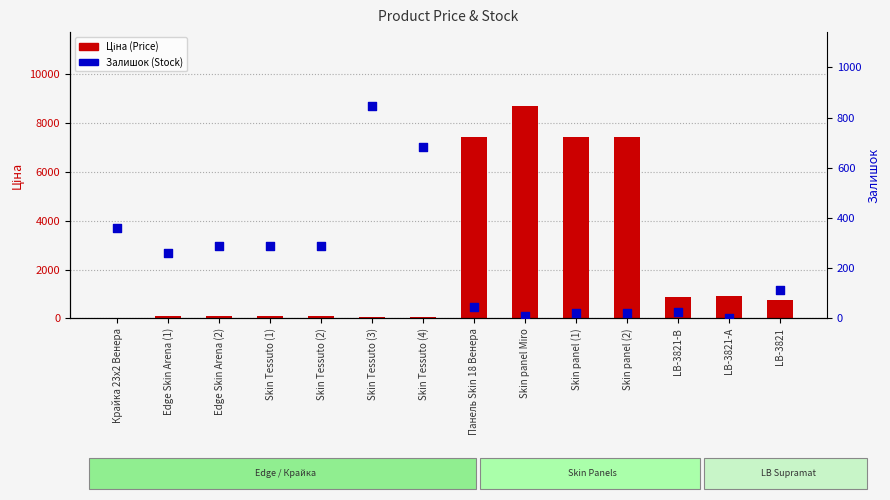

What is the total value across all series at LB-3821-В?

916.2